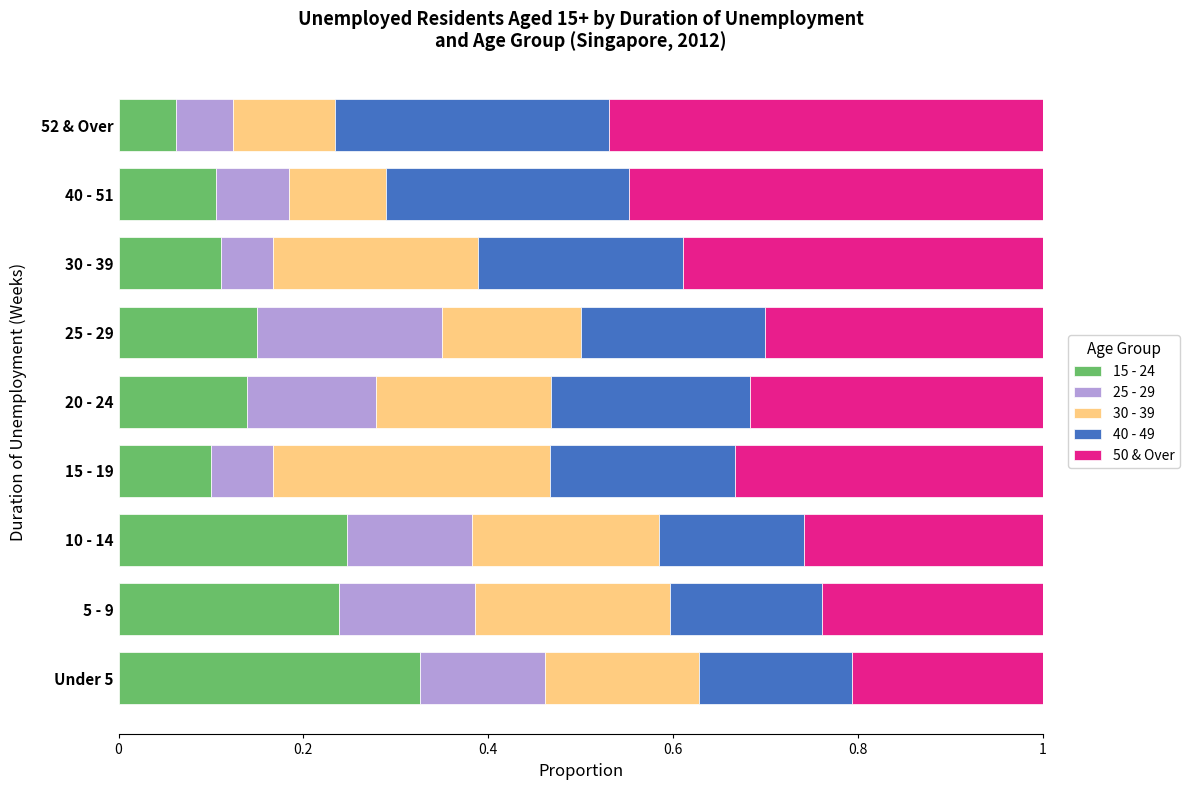

What is the total value across all series at 40 - 51?

1.0